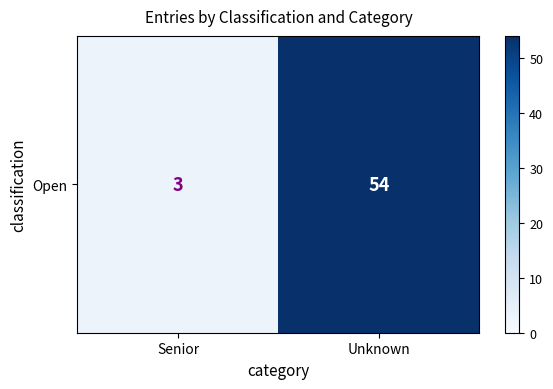

What is the ratio of the value at Senior to the value at Unknown?

0.1